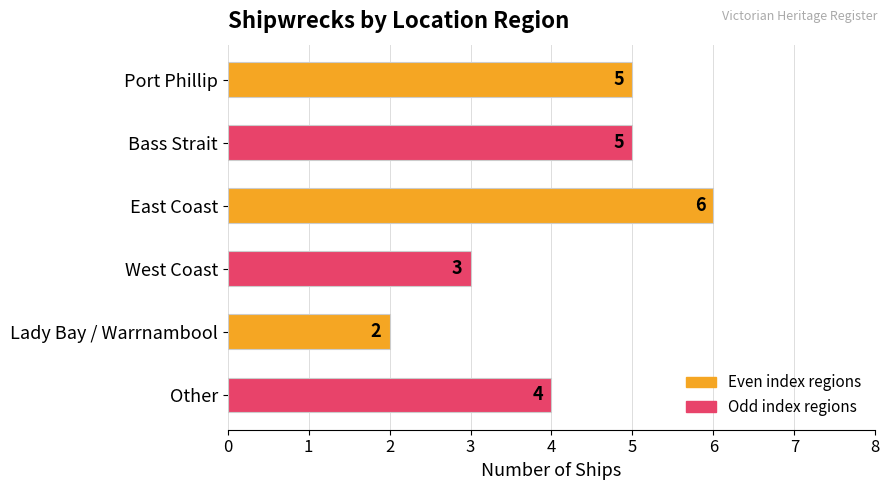

How many values are between 3 and 5?

4